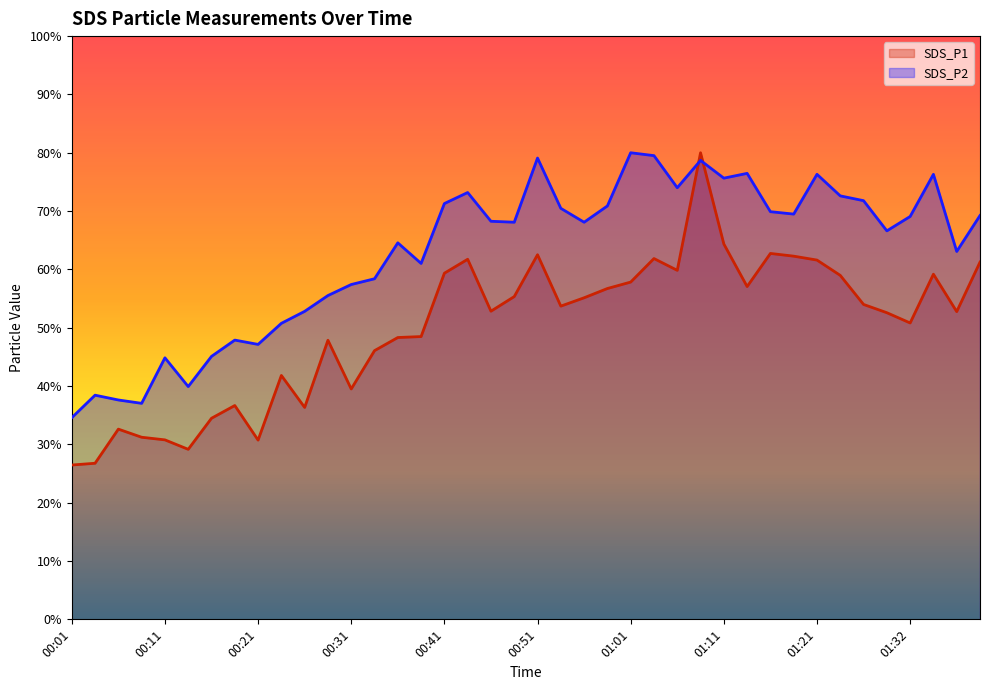

How many interior local peaks does the SDS_P2 series have?

11